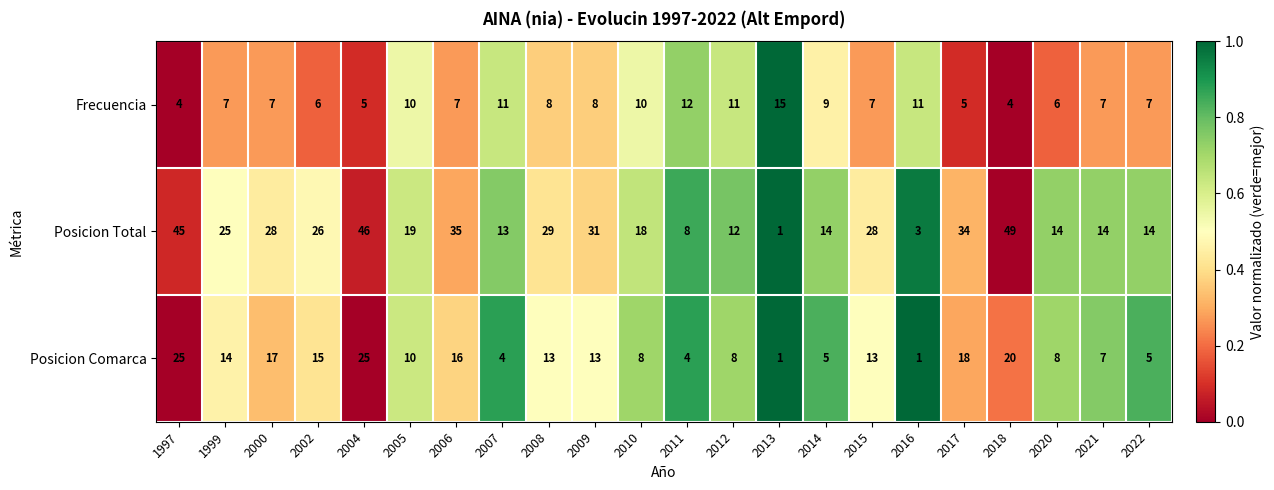

What is the total value across all series at 2009?

52